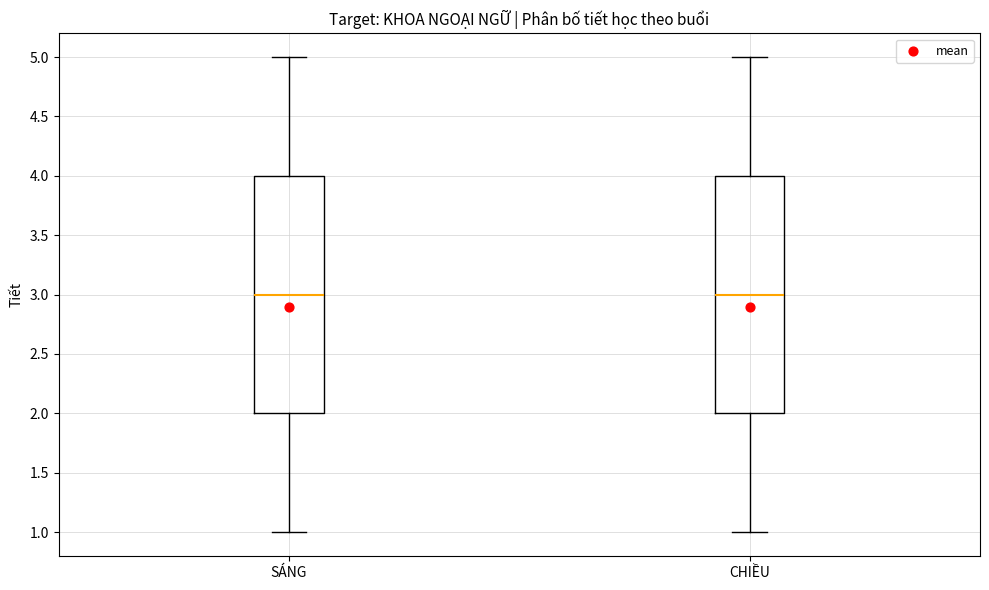

Where is the upper edge of the box for CHIỀU on the y-axis? The values are not printed on the chart, so give them approximately, as read against the axis.

4